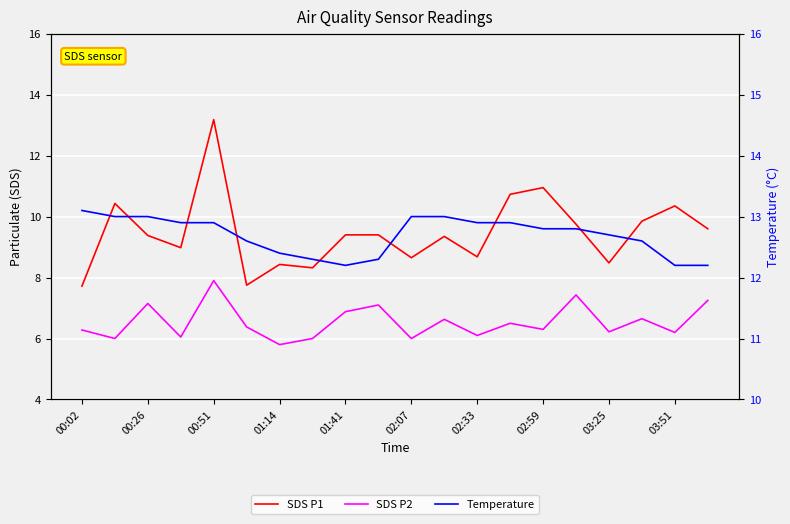

Reading right to left, list all the values displayed in this chart.

SDS P1: 9.6	10.3	9.8	8.5	9.8	10.9	10.7	8.7	9.3	8.7	9.4	9.4	8.3	8.4	7.8	13.2	9.0	9.4	10.4	7.7
SDS P2: 7.2	6.2	6.7	6.2	7.4	6.3	6.5	6.1	6.6	6.0	7.1	6.9	6.0	5.8	6.4	7.9	6.0	7.2	6.0	6.3
Temperature: 12.2	12.2	12.6	12.7	12.8	12.8	12.9	12.9	13.0	13.0	12.3	12.2	12.3	12.4	12.6	12.9	12.9	13.0	13.0	13.1